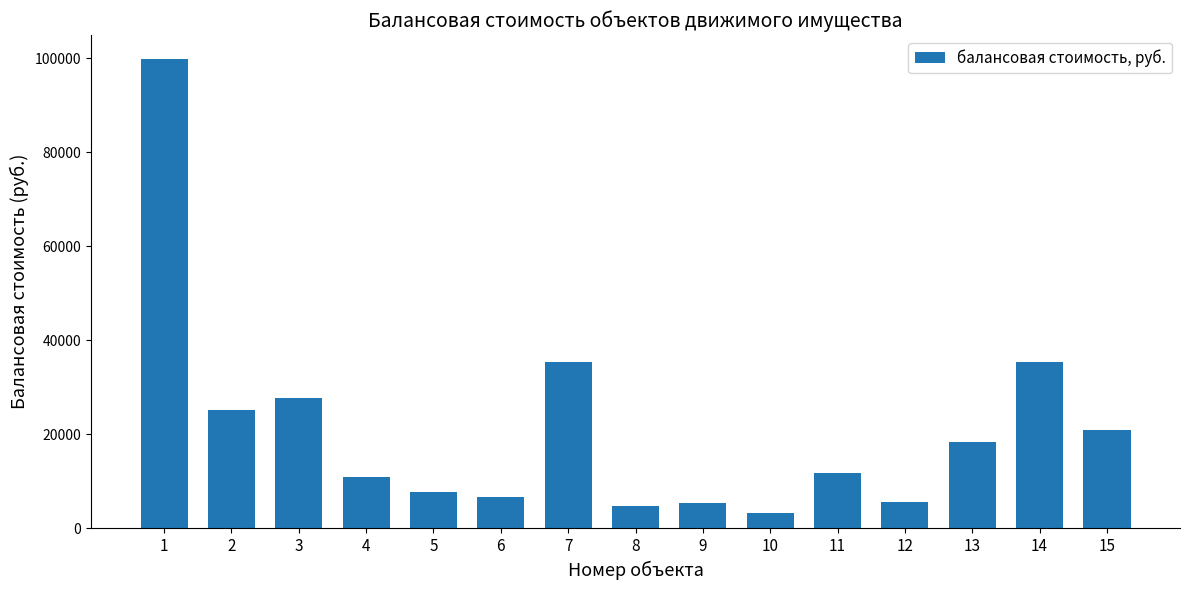

What is the difference between the values at 2 and 10?

21963.3